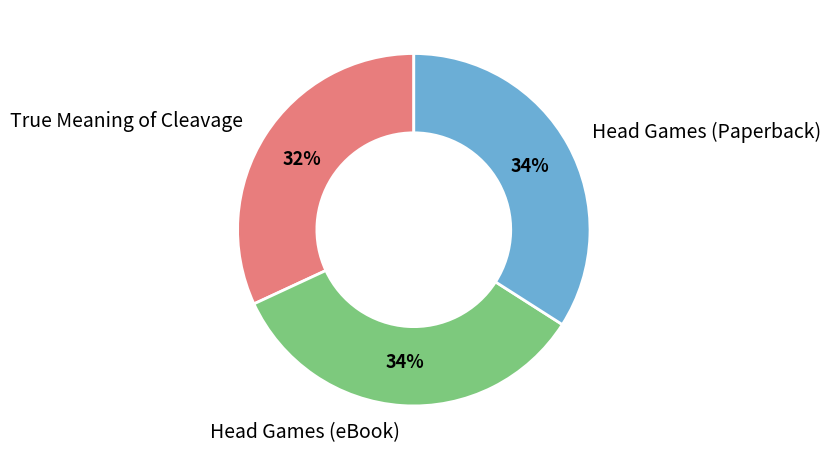

To the nearest percent, what percentage of the pie is True Meaning of Cleavage?

32%